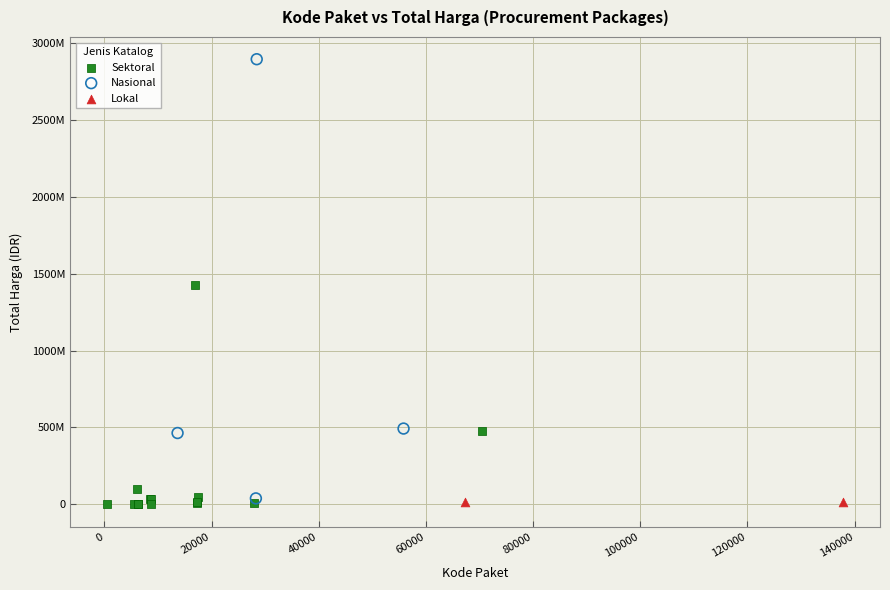

Which series has the widest spread of Y values?

Nasional